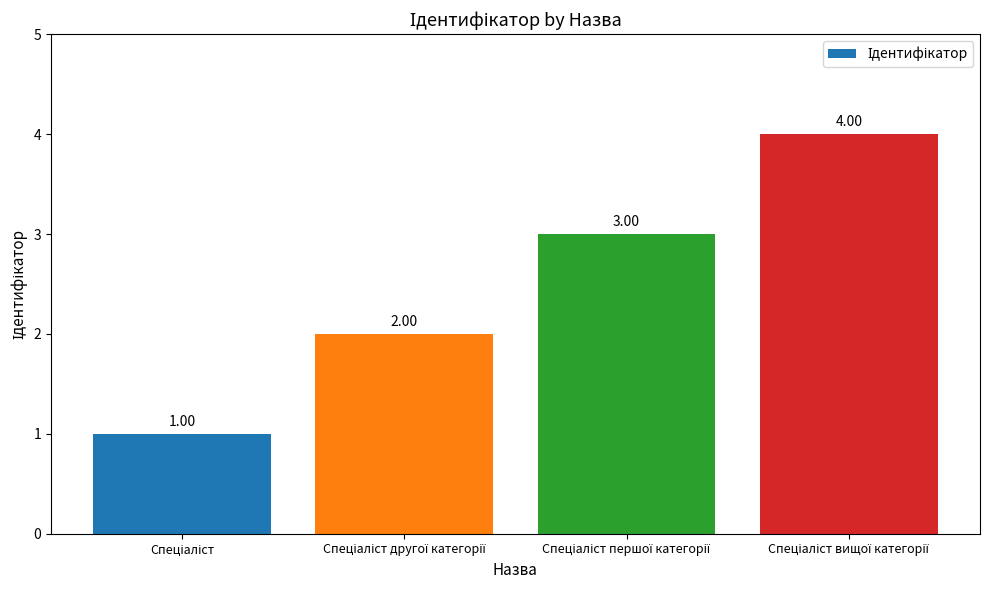

Count the values in the range 2 to 4.

3